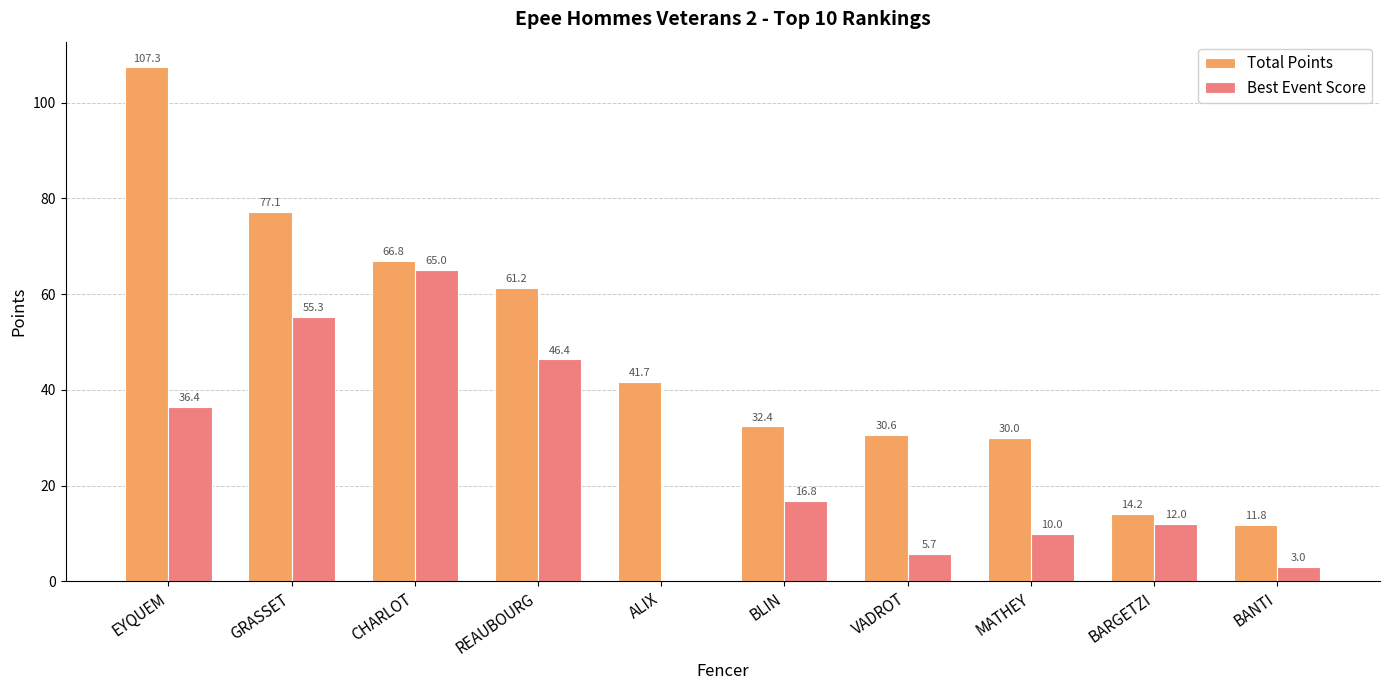

How many data points does each series have?

10